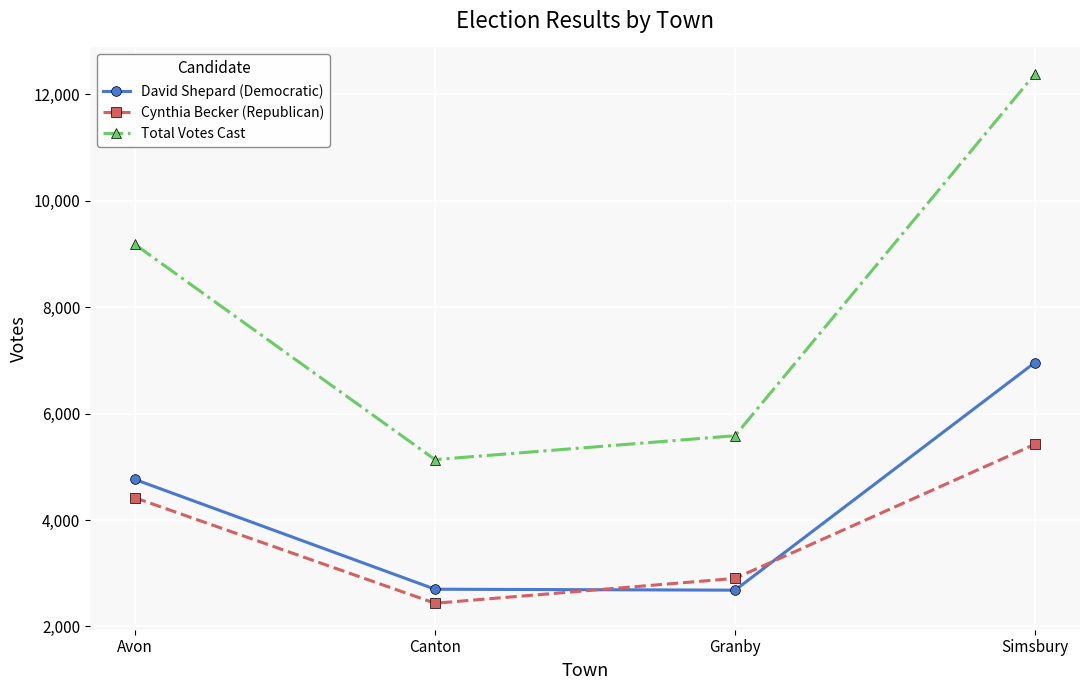

True or false: David Shepard (Democratic) has a value of 2681 at Granby.

True